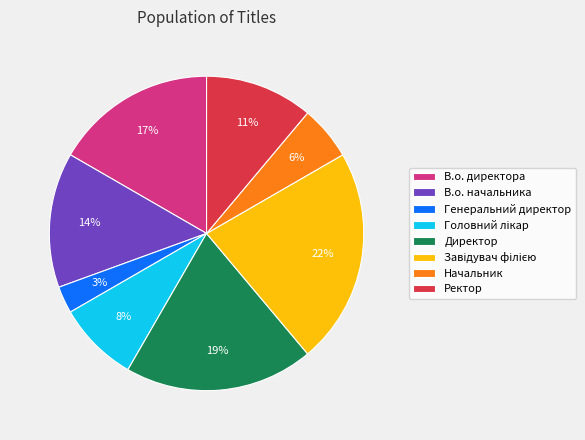

To the nearest percent, what is the difference between the largest and smallest slice percentages?

19%